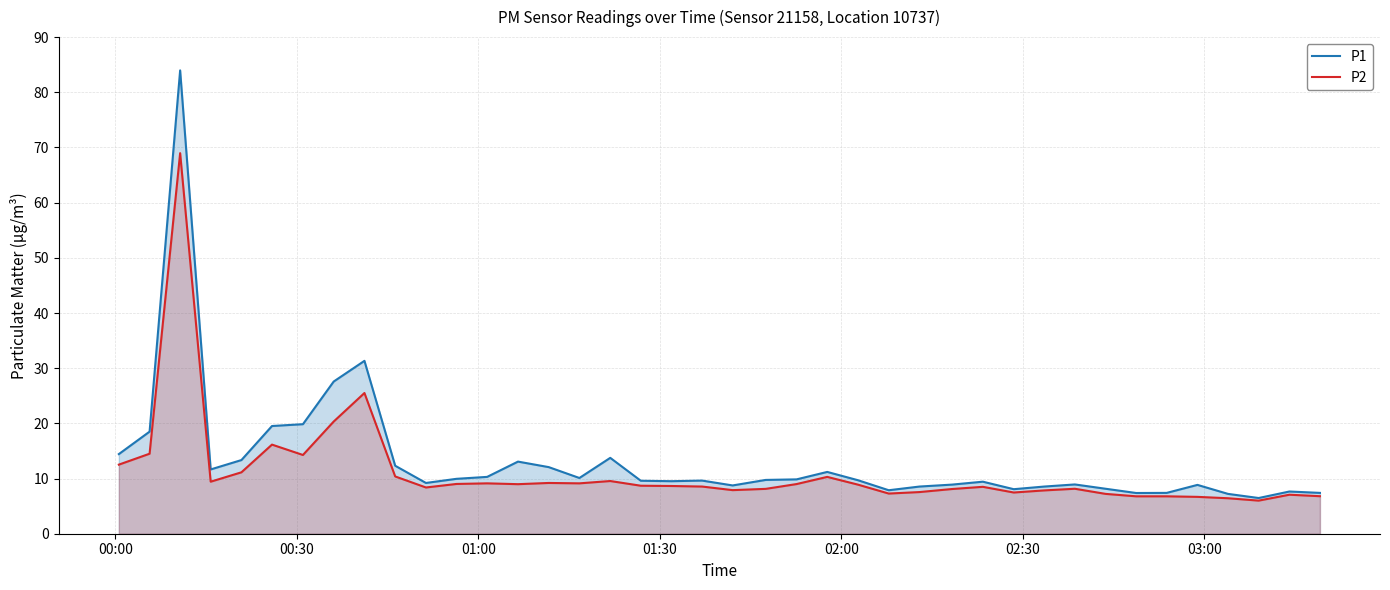

Rank the series by their maximum value, from lowest to highest.

P2, P1